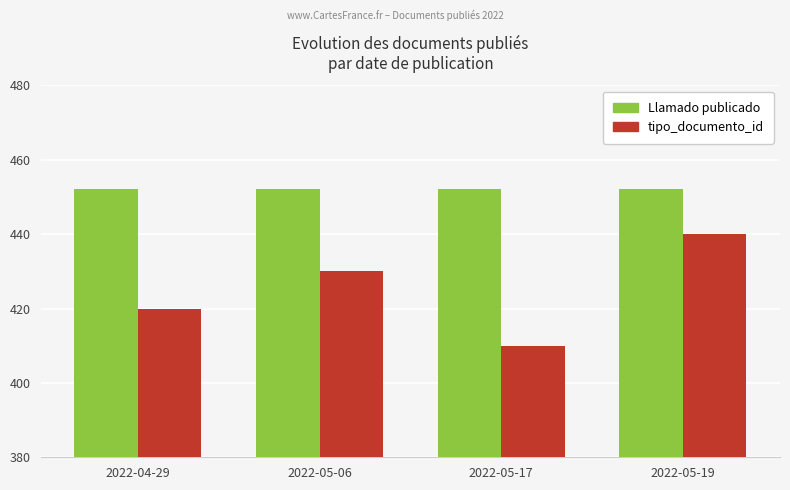

Reading left to right, list all the values displayed in this chart.

Llamado publicado: 452	452	452	452
tipo_documento_id: 420	430	410	440